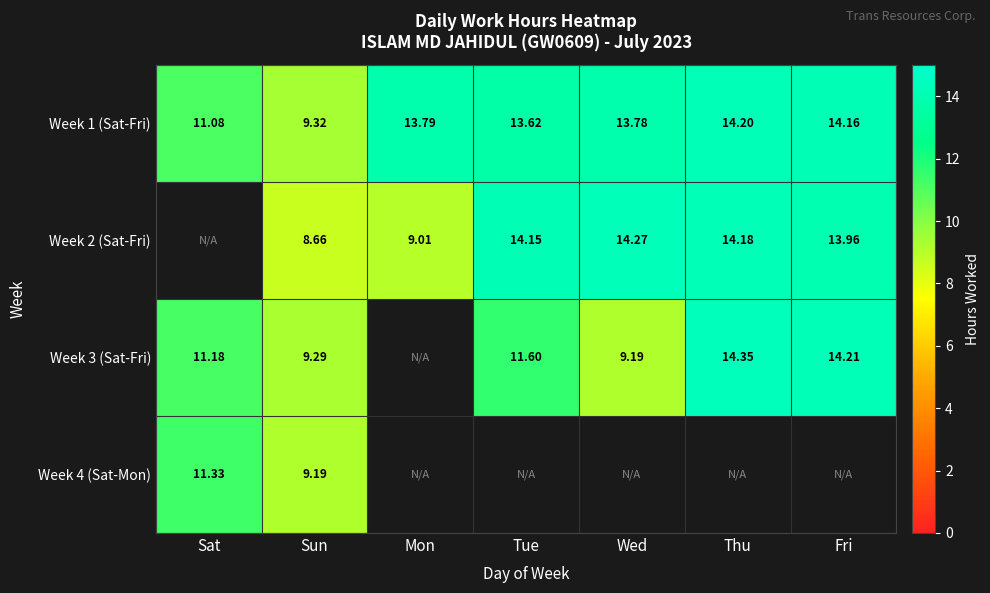

List the labels in order of Week 1 (Sat-Fri) value, smallest first.

Sun, Sat, Tue, Wed, Mon, Fri, Thu